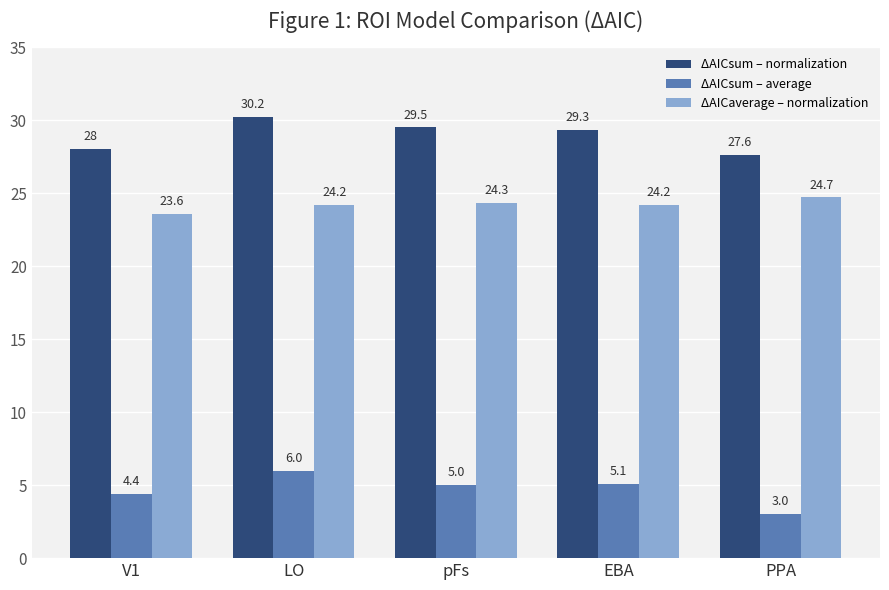

At which category is the sum across all series the highest?

LO